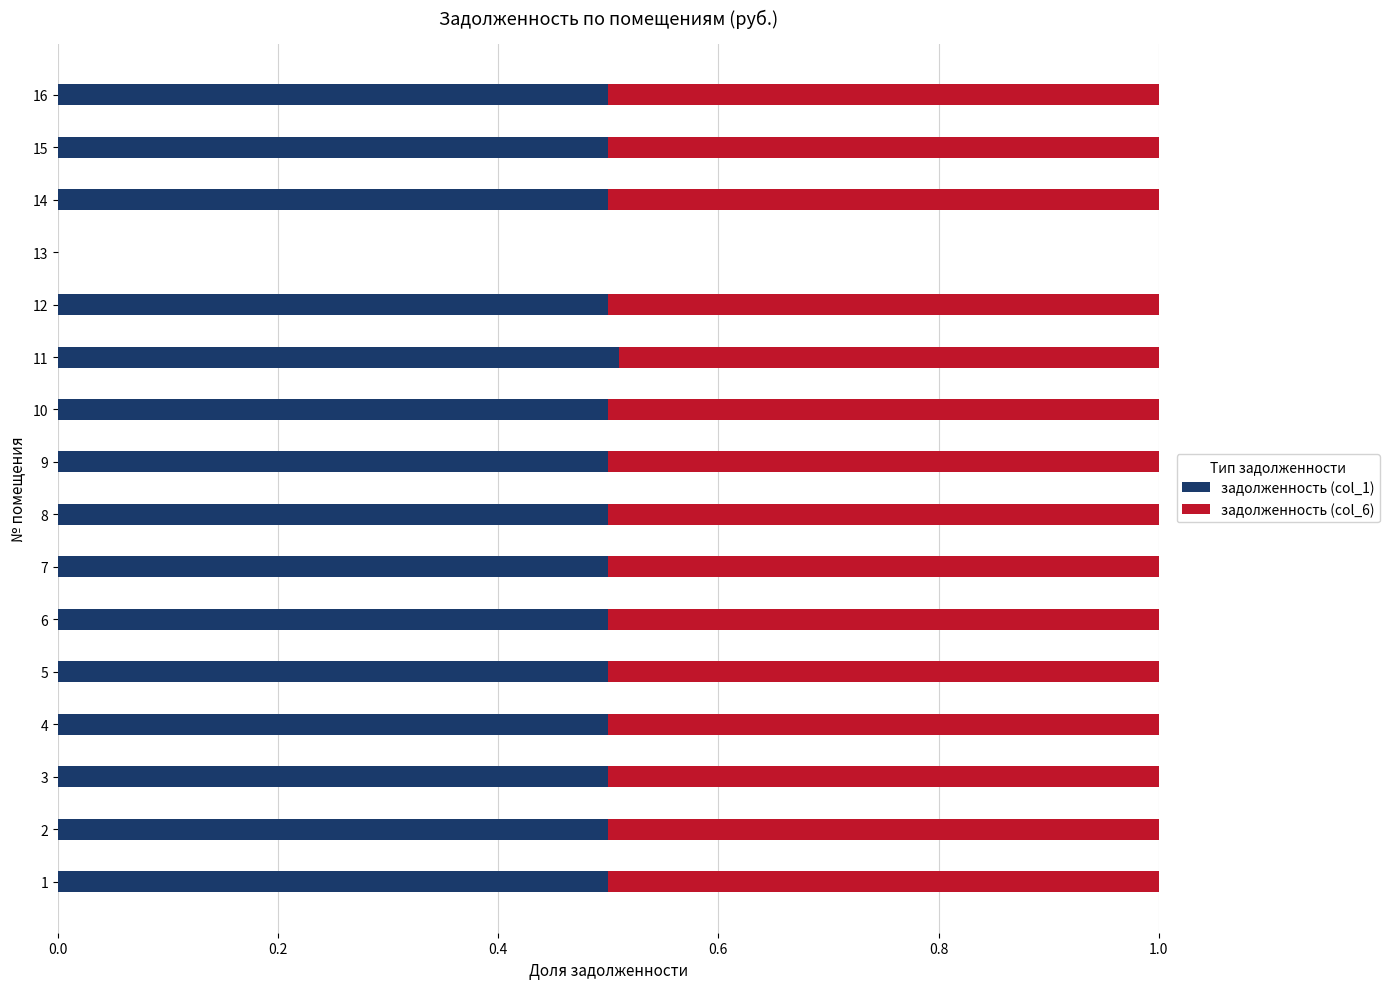

What is the total value across all series at 6?

1.0